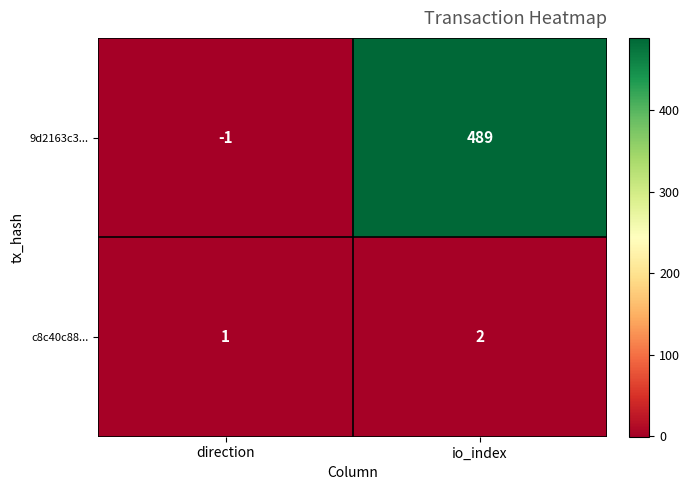

At which label is 9d2163c3... closest to 244?

direction